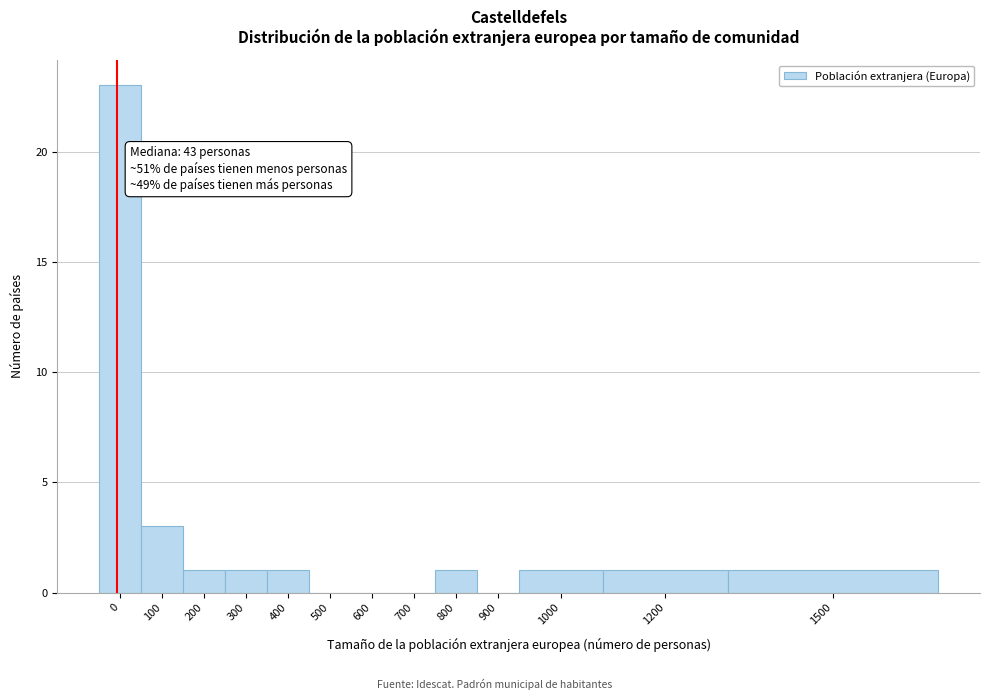

Reading right to left, extract all data points from this chart.

1500=1	1200=1	1000=1	900=0	800=1	700=0	600=0	500=0	400=1	300=1	200=1	100=3	0=23